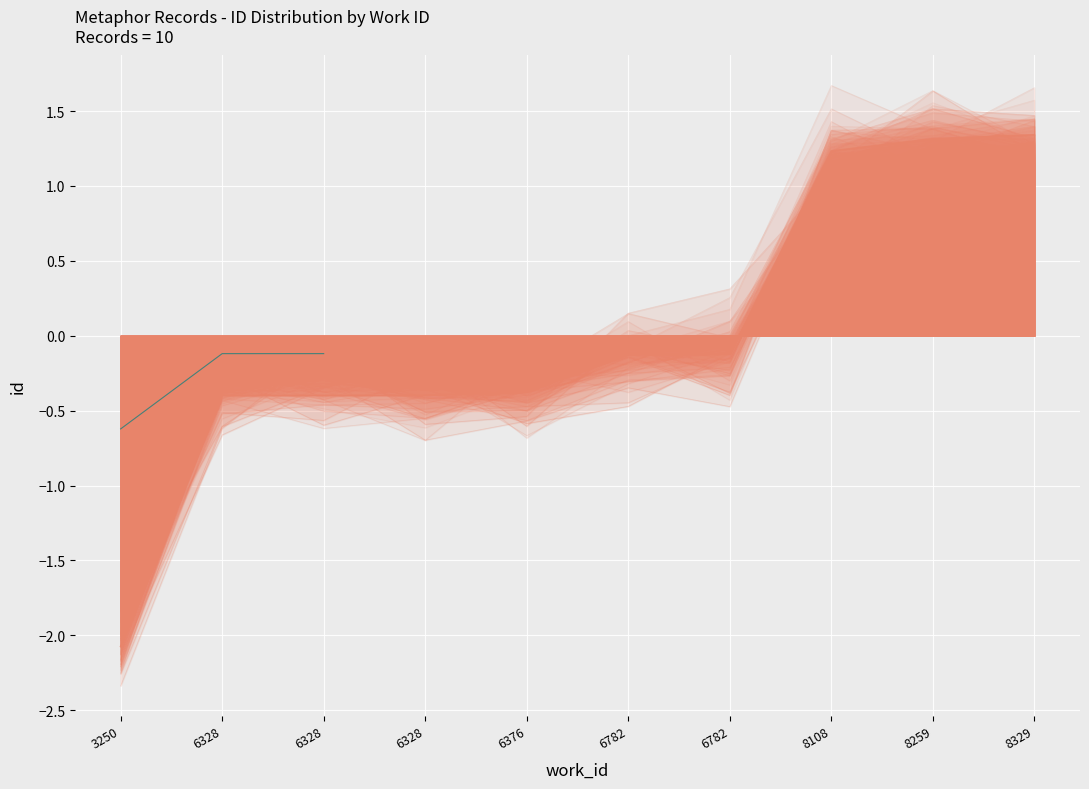

Rank the categories by value from highest to lowest.

6328, 6328, 3250